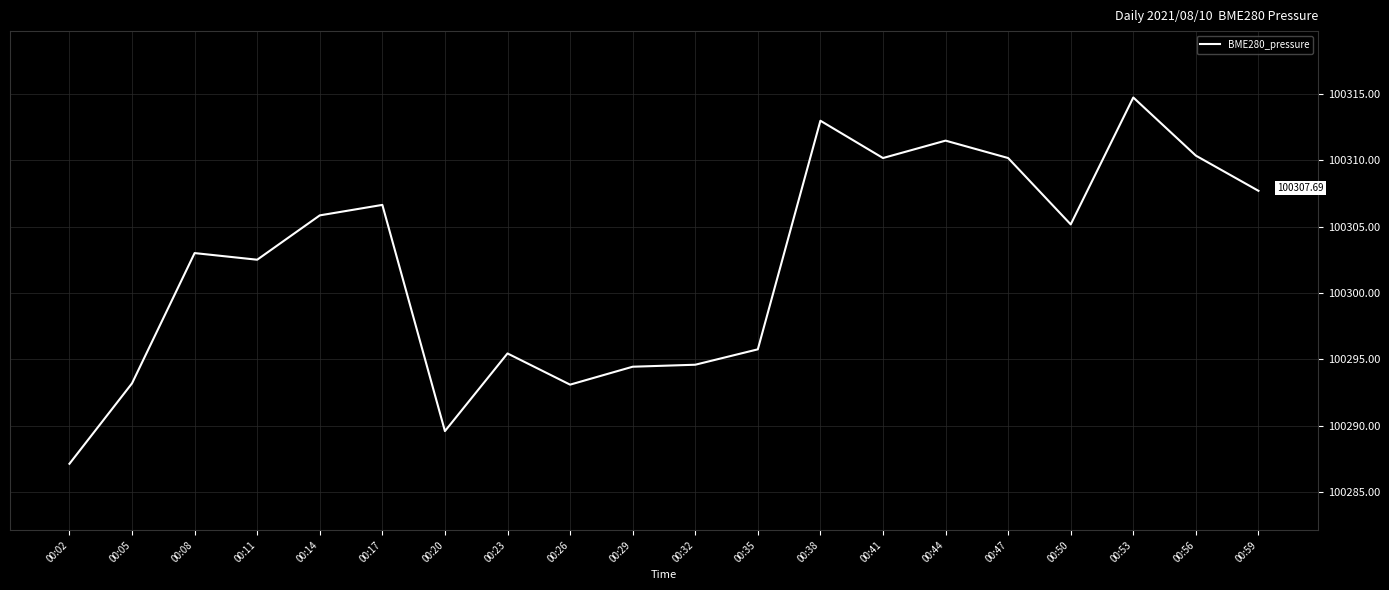

Between 00:56 and 00:05, which is larger?

00:56